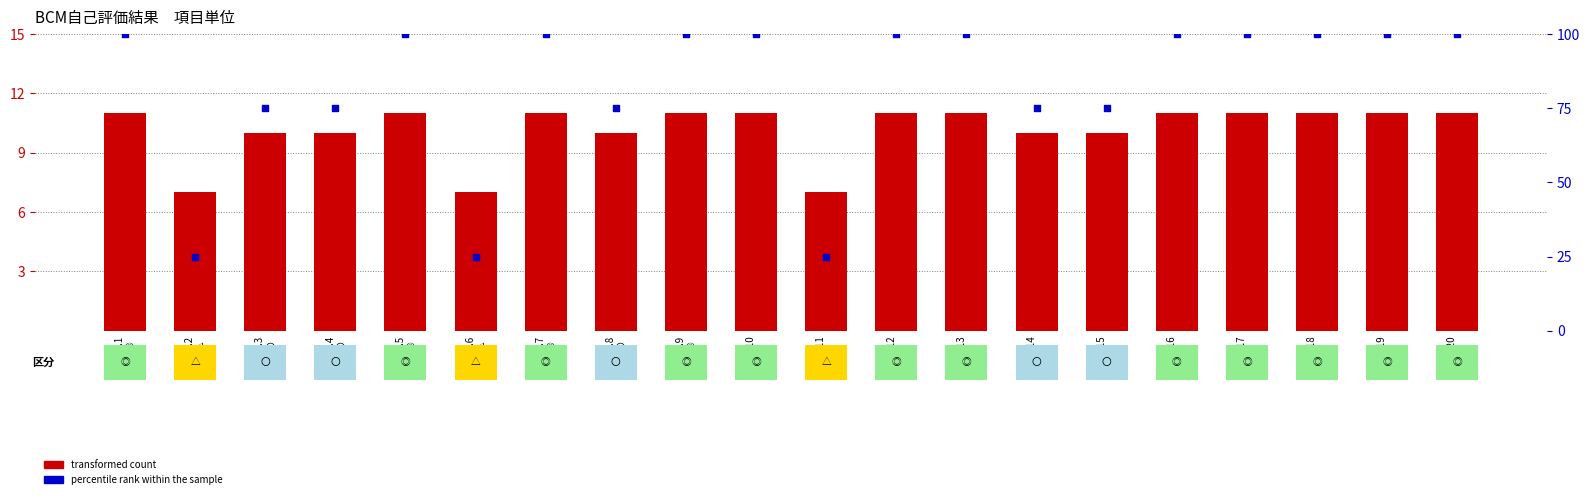

What are all the series names shown in the legend?

transformed count, percentile rank within the sample